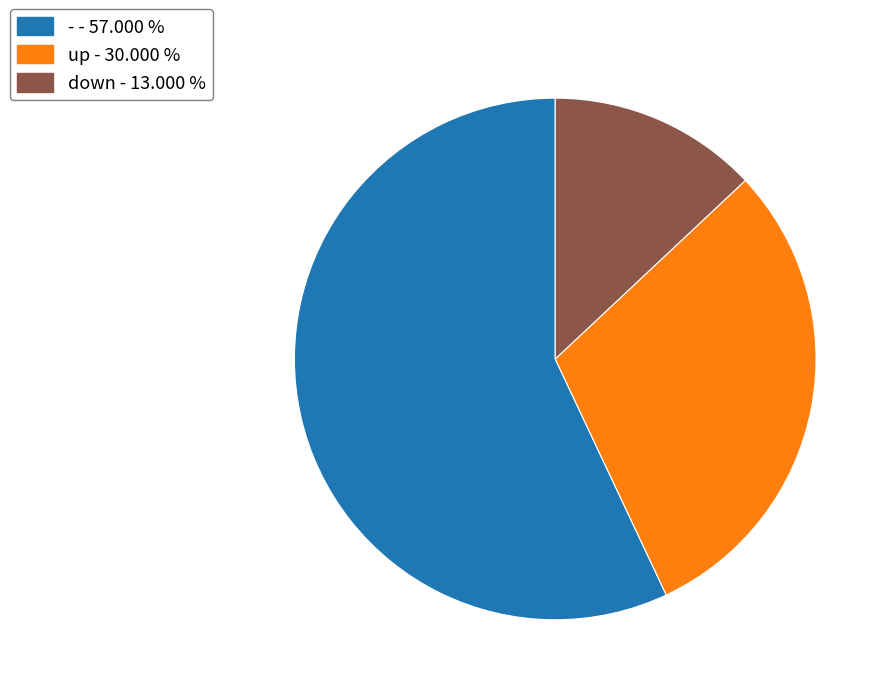

Approximately how many times larger is the value at - compared to down?

4.4